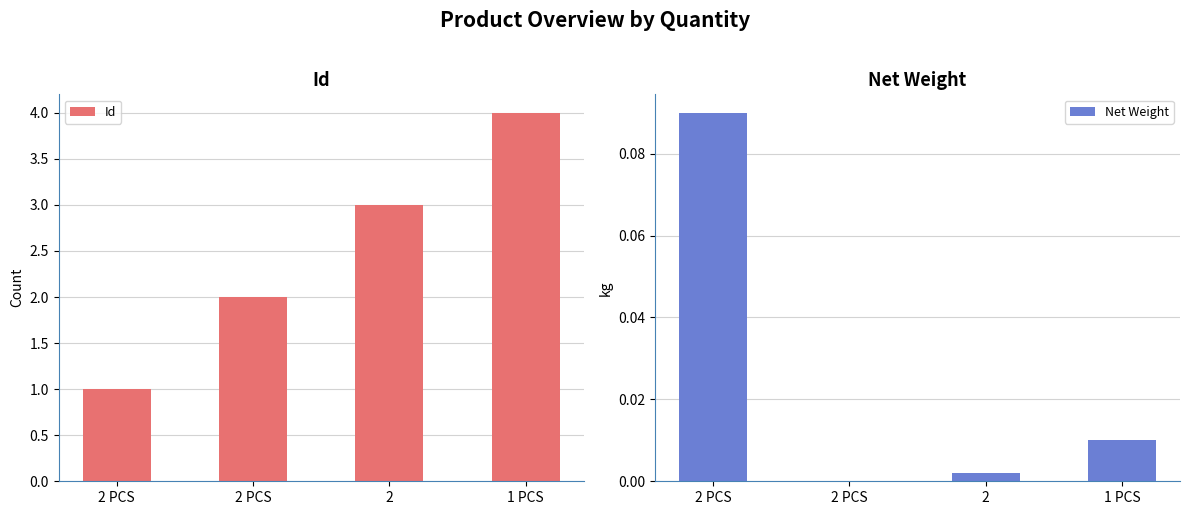

Reading left to right, extract all data points from this chart.

Id: 2 PCS=1.0	2 PCS=2.0	2=3.0	1 PCS=4.0
Net Weight: 2 PCS=0.1	2 PCS=0.0	2=0.0	1 PCS=0.0